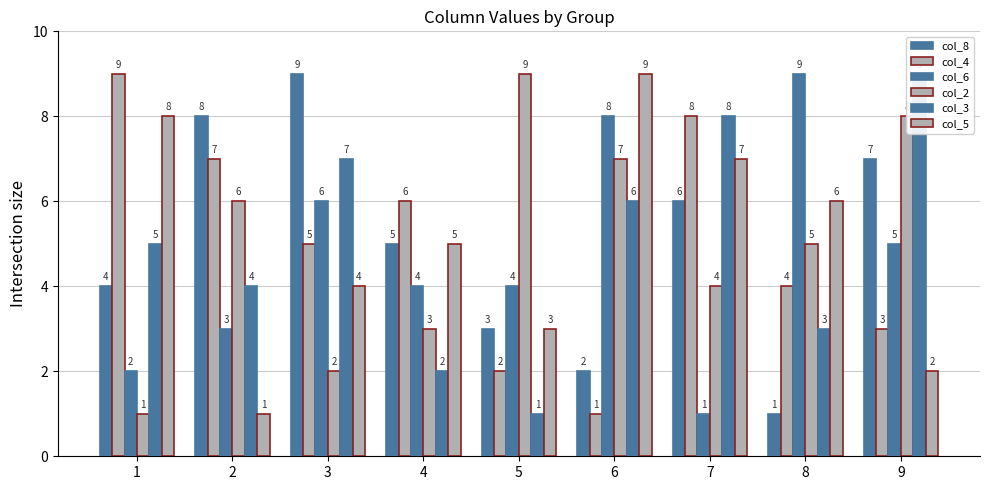

At which category is the sum across all series the highest?

7